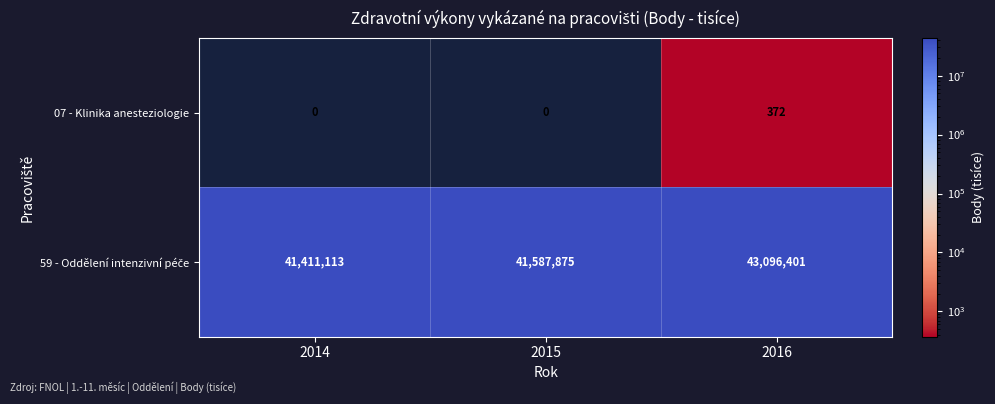

How many distinct data groups are displayed?

2